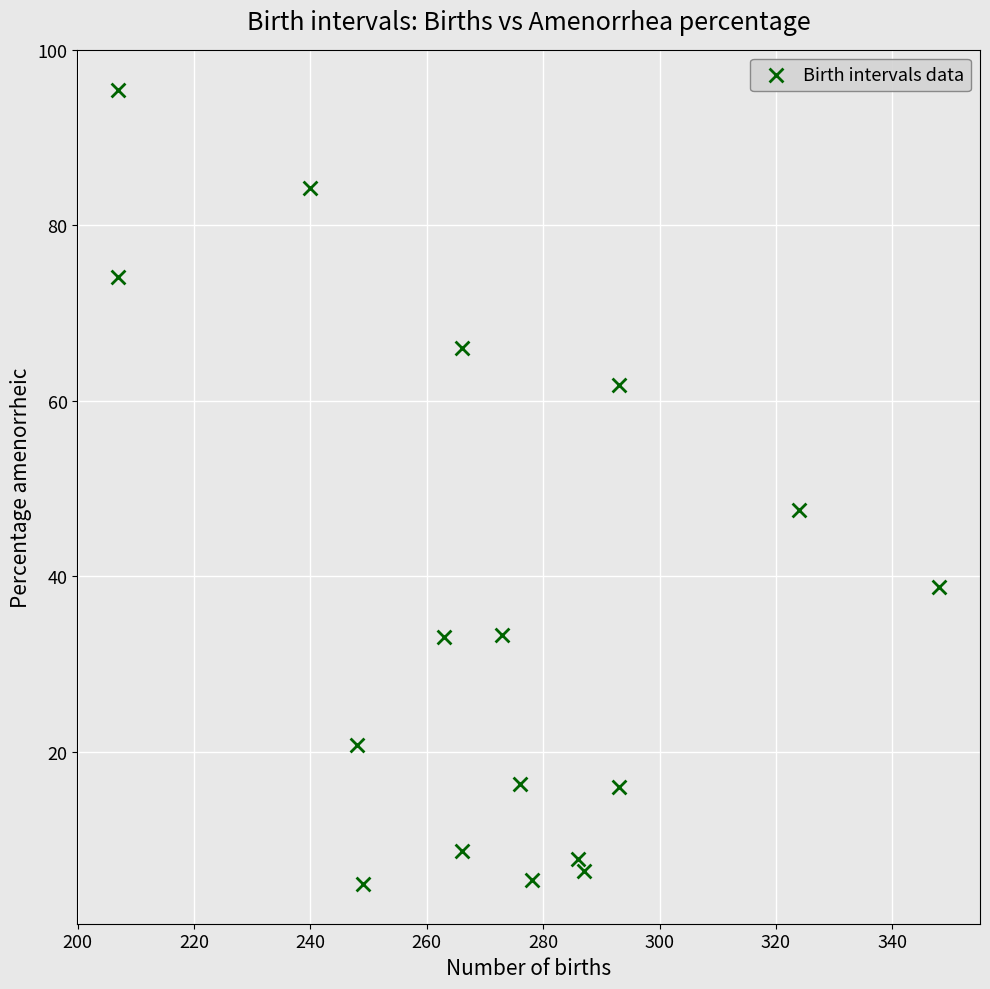

What is the range of X values (max minus min)?

141.0